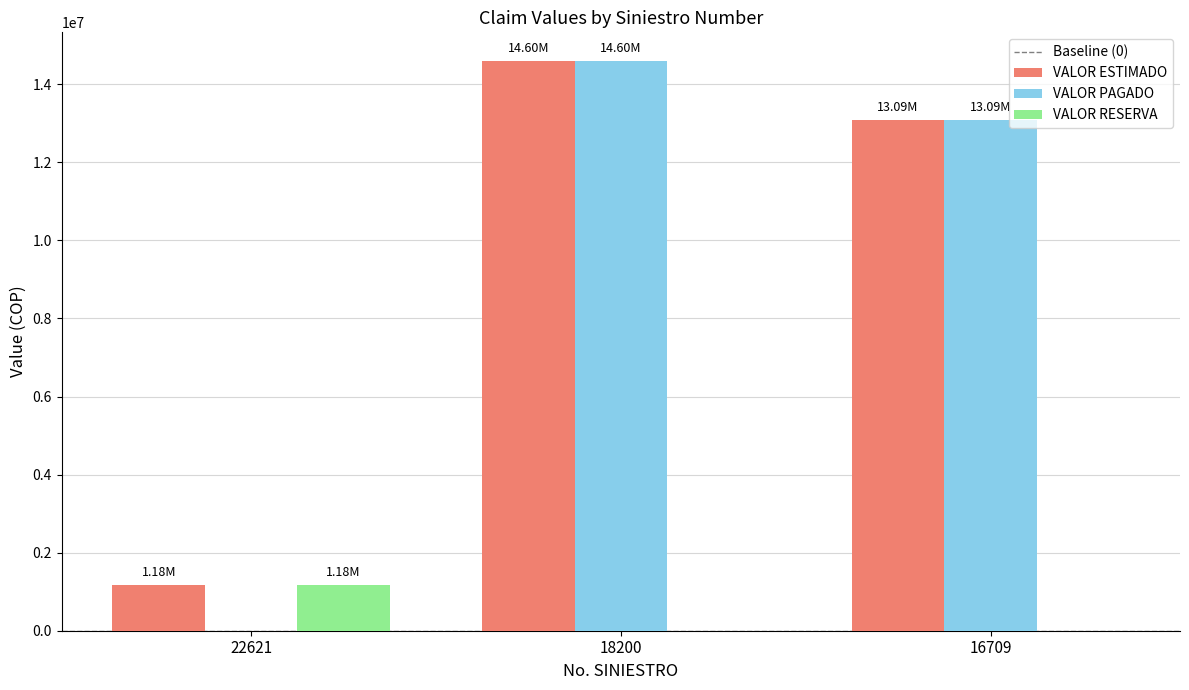

How many categories are shown in the chart?

3